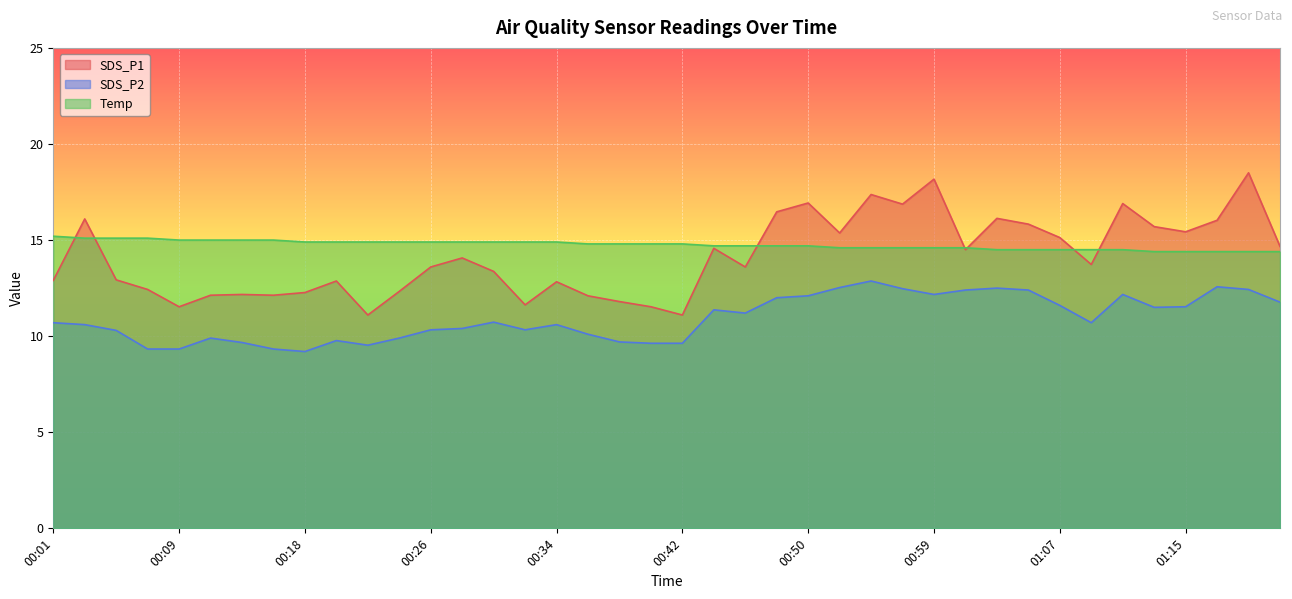

What is the sum of all SDS_P1 values?

564.8